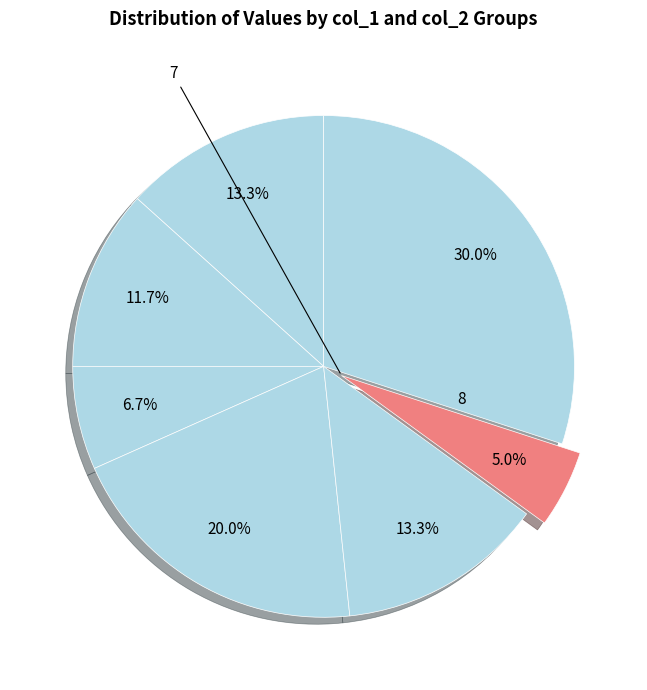

Is there a majority slice in this chart?

No